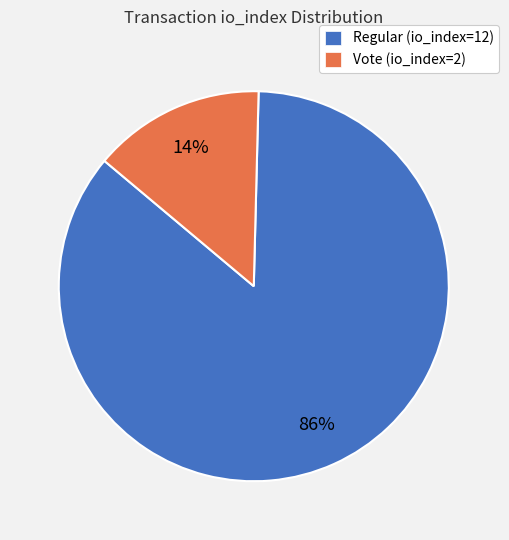

Combined, do Vote (io_index=2) and Regular (io_index=12) account for over 50%?

Yes